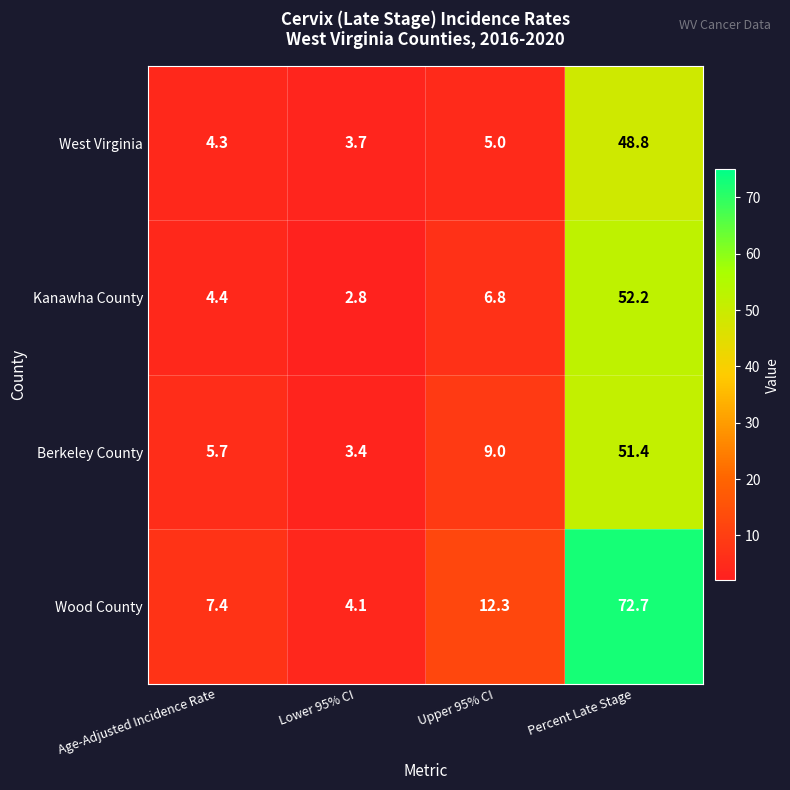

List the series in order of their peak value, highest first.

Wood County, Kanawha County, Berkeley County, West Virginia